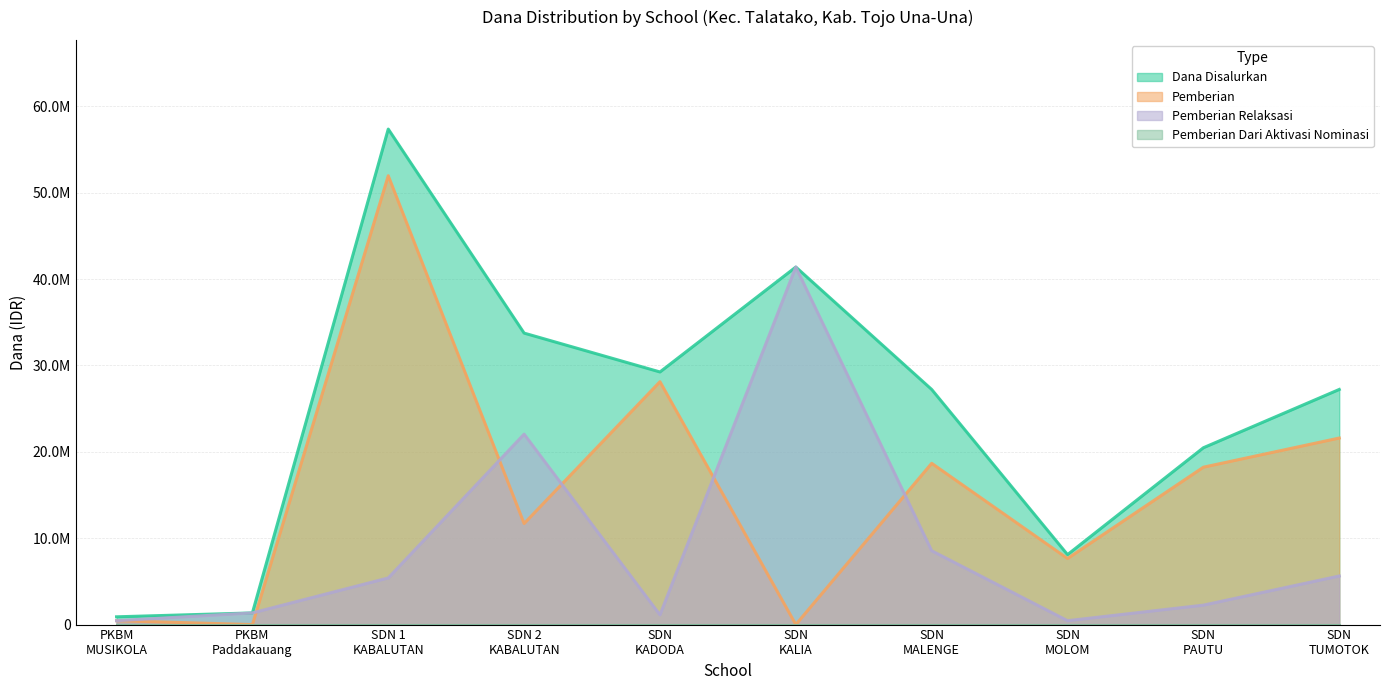

True or false: Dana Disalurkan and Pemberian intersect in this chart.

False